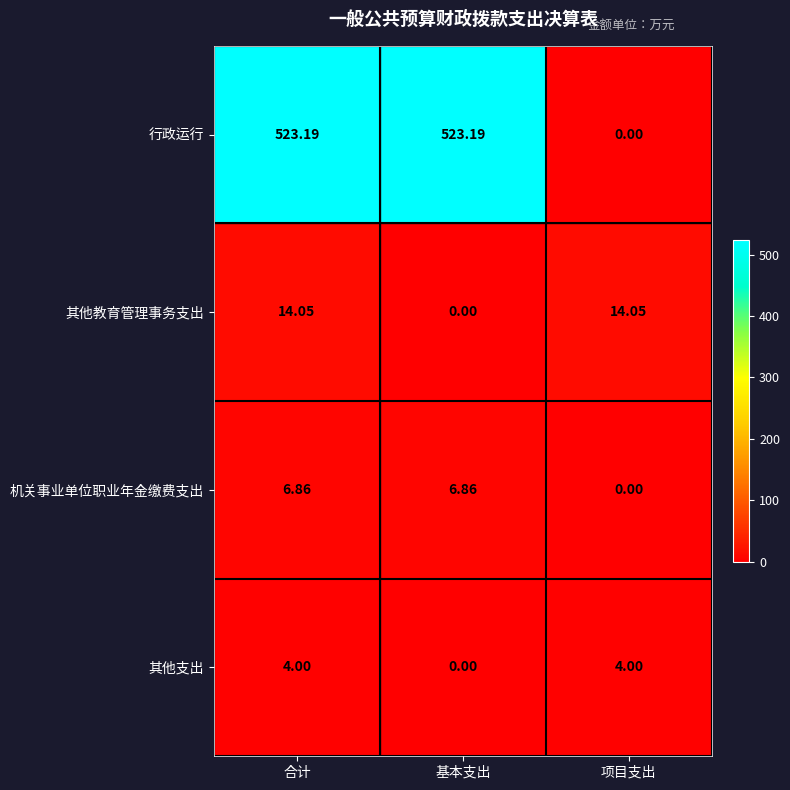

At which category is the sum across all series the highest?

合计